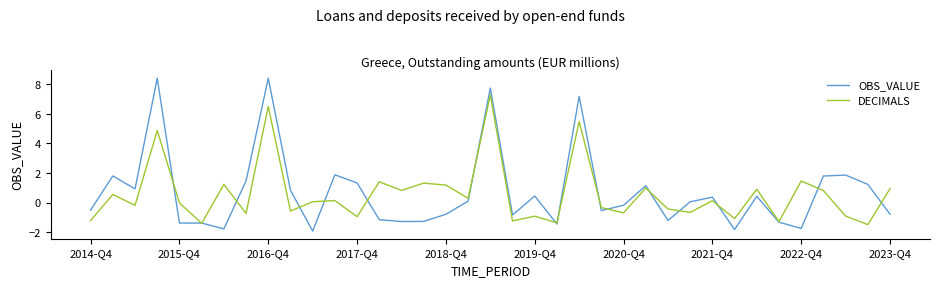

Which series has the widest spread of values?

OBS_VALUE